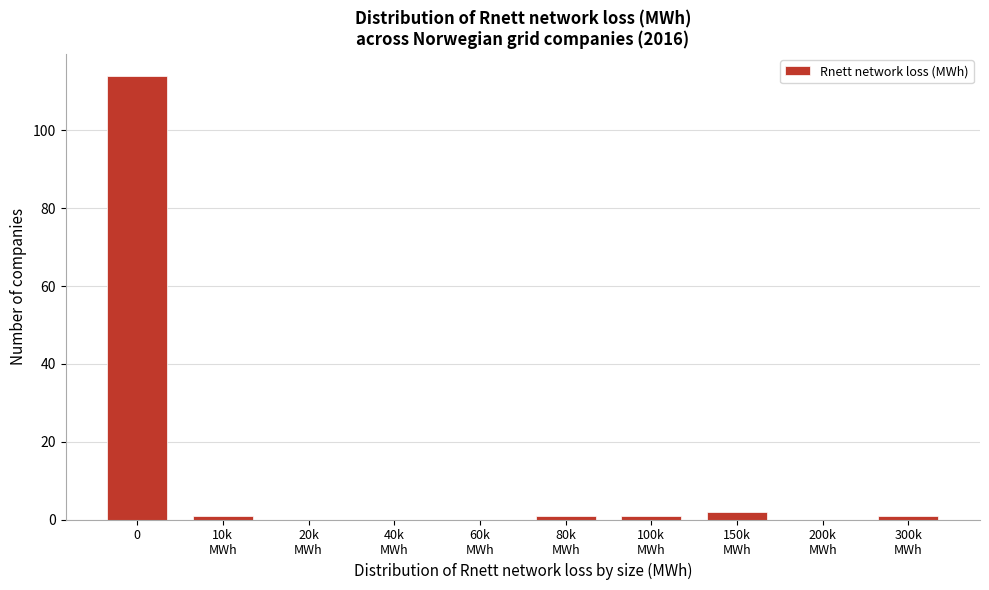

What is the maximum value shown in the chart?

114